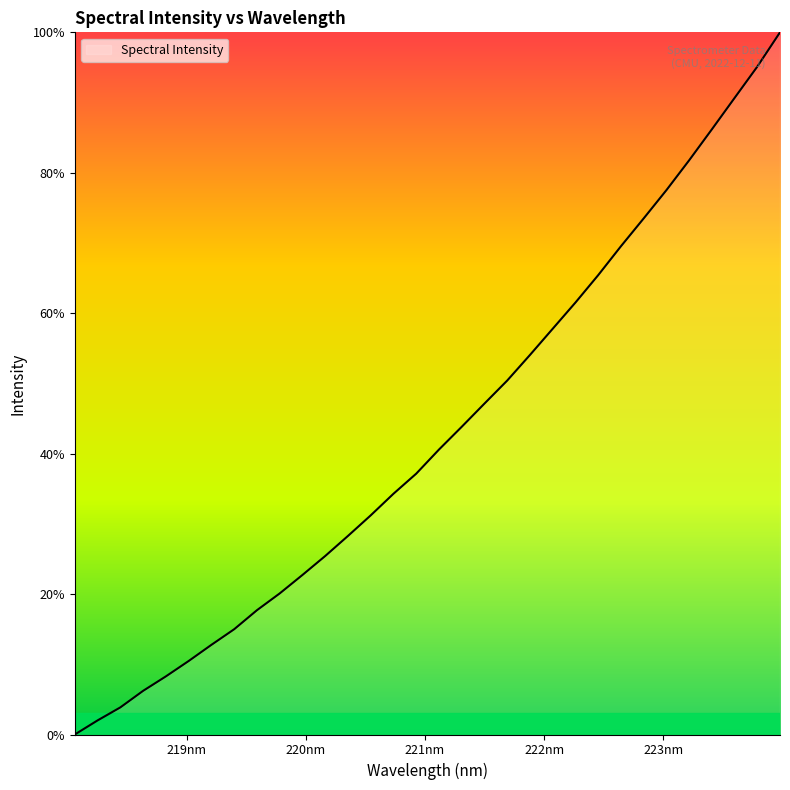

What is the maximum value shown in the chart?

100.0